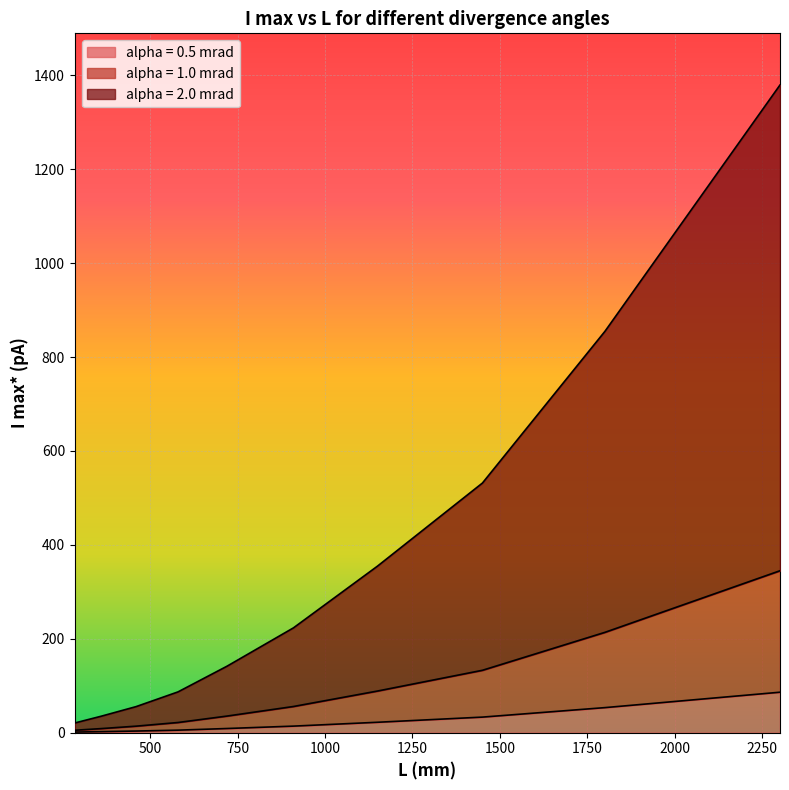

What is the difference between the maximum and second lowest values in the alpha = 2.0 mrad series?

1344.0